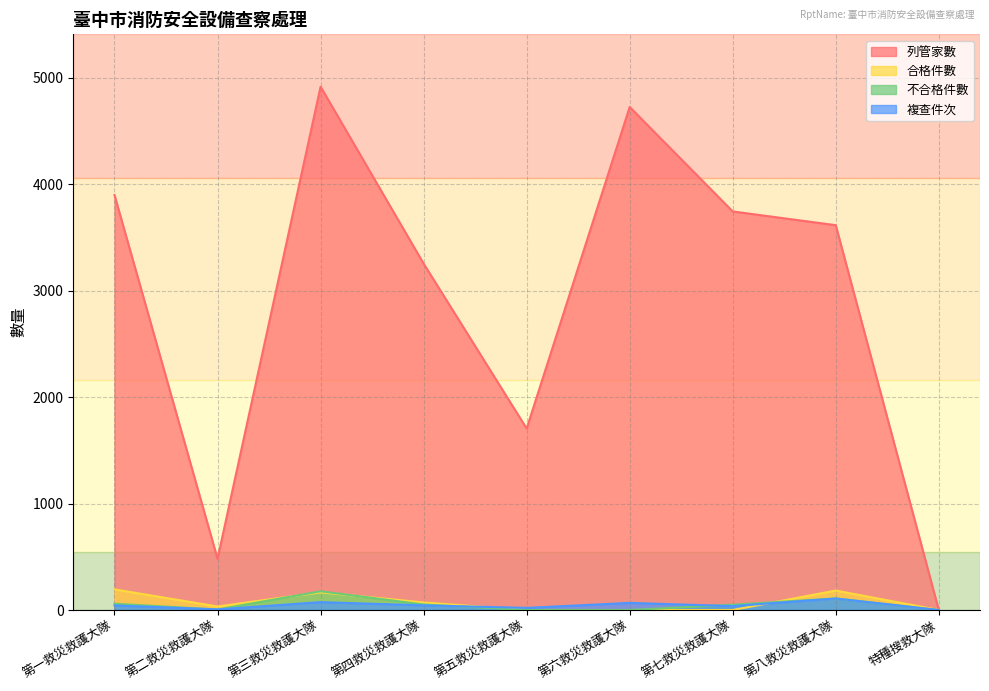

What is the label of the 9th point from the left?

特種搜救大隊